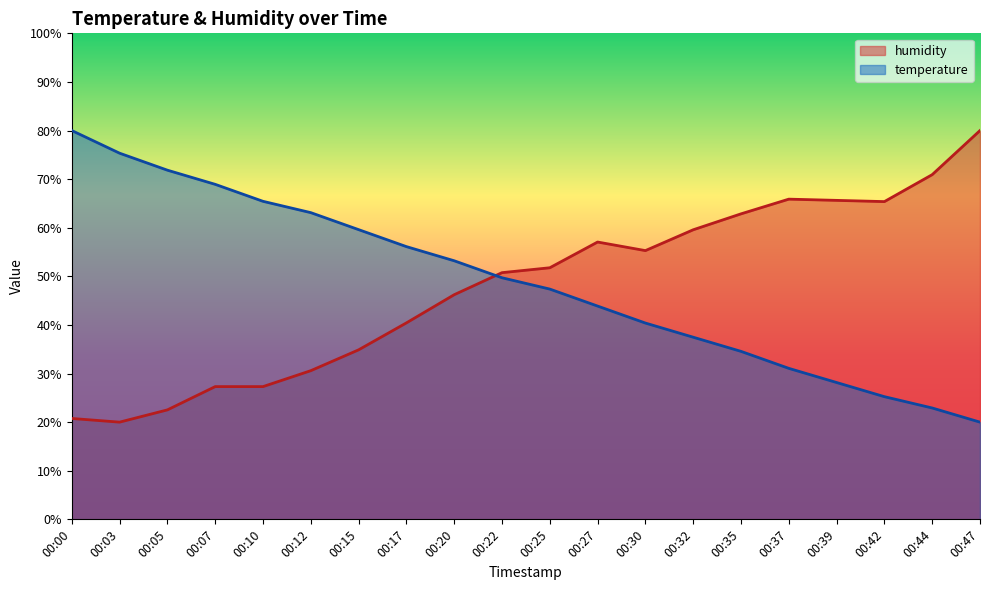

At how many categories does at least one series exceed 56?

16